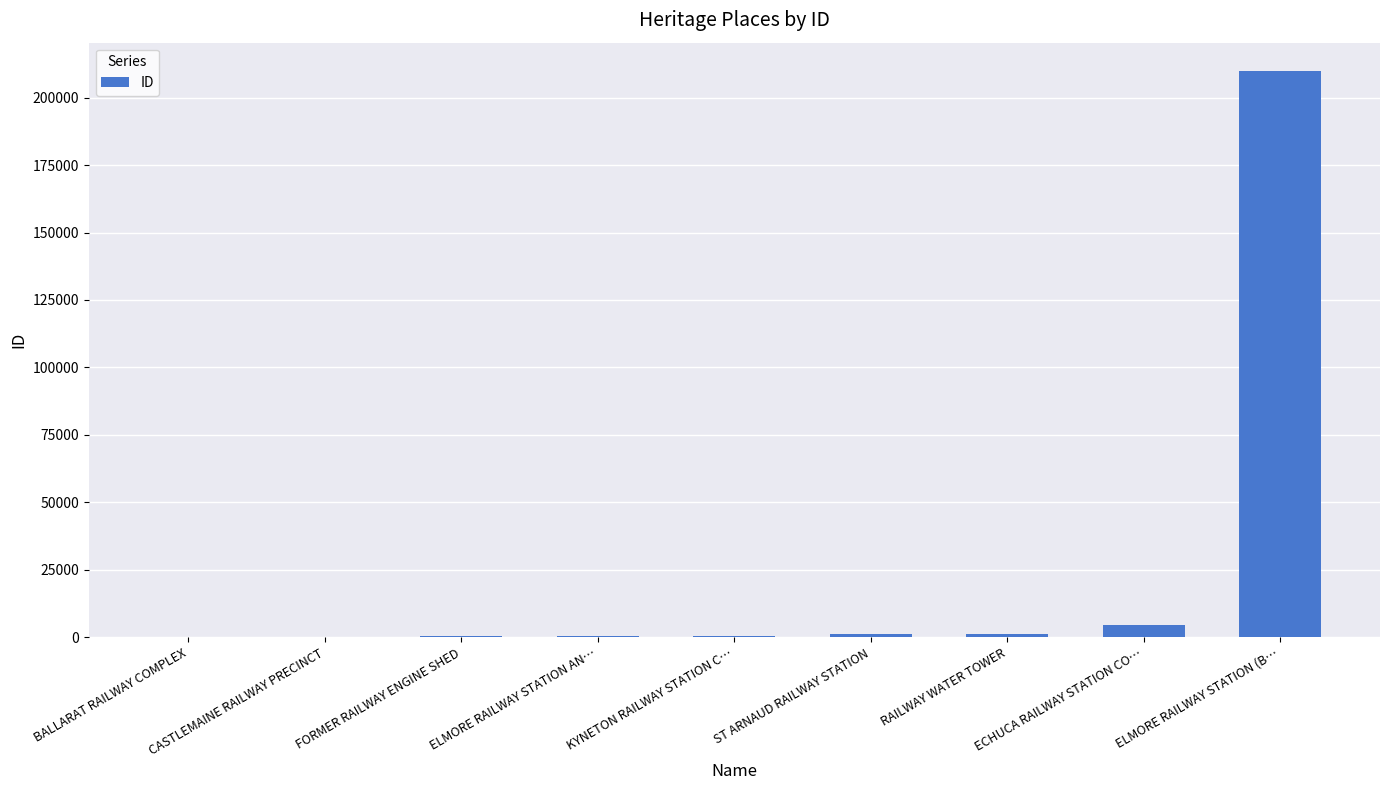

Which label corresponds to the largest value in the chart?

ELMORE RAILWAY STATION (B…